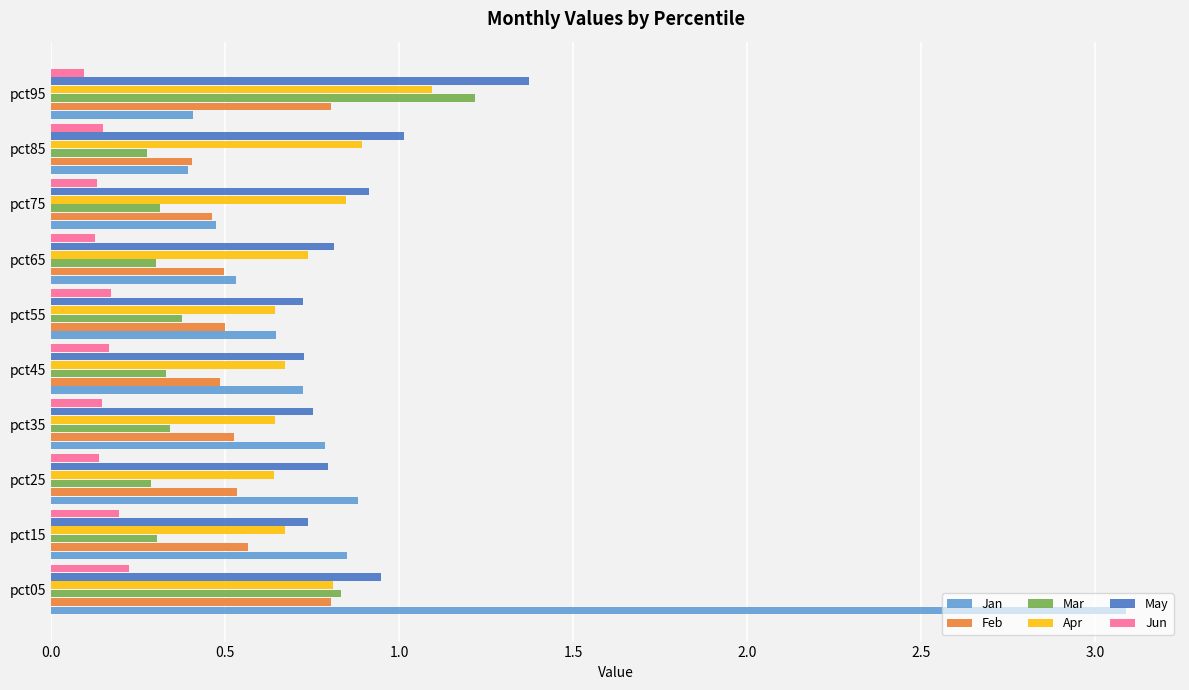

Count the number of data series in this chart.

6